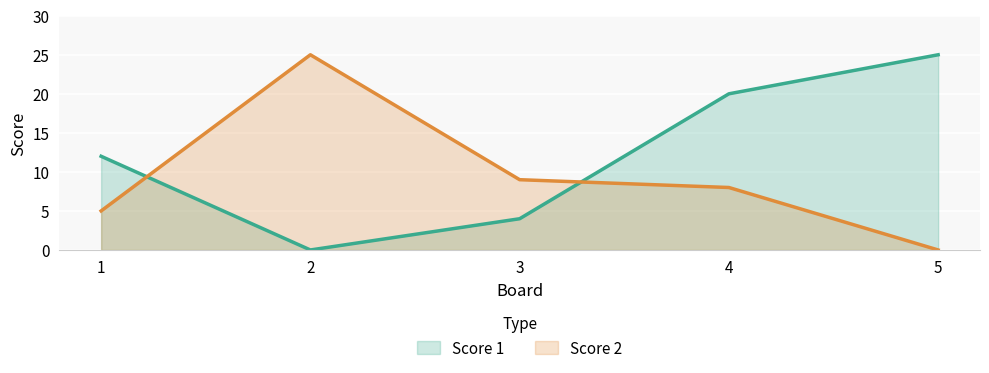

Which series has the widest spread of values?

Score 1